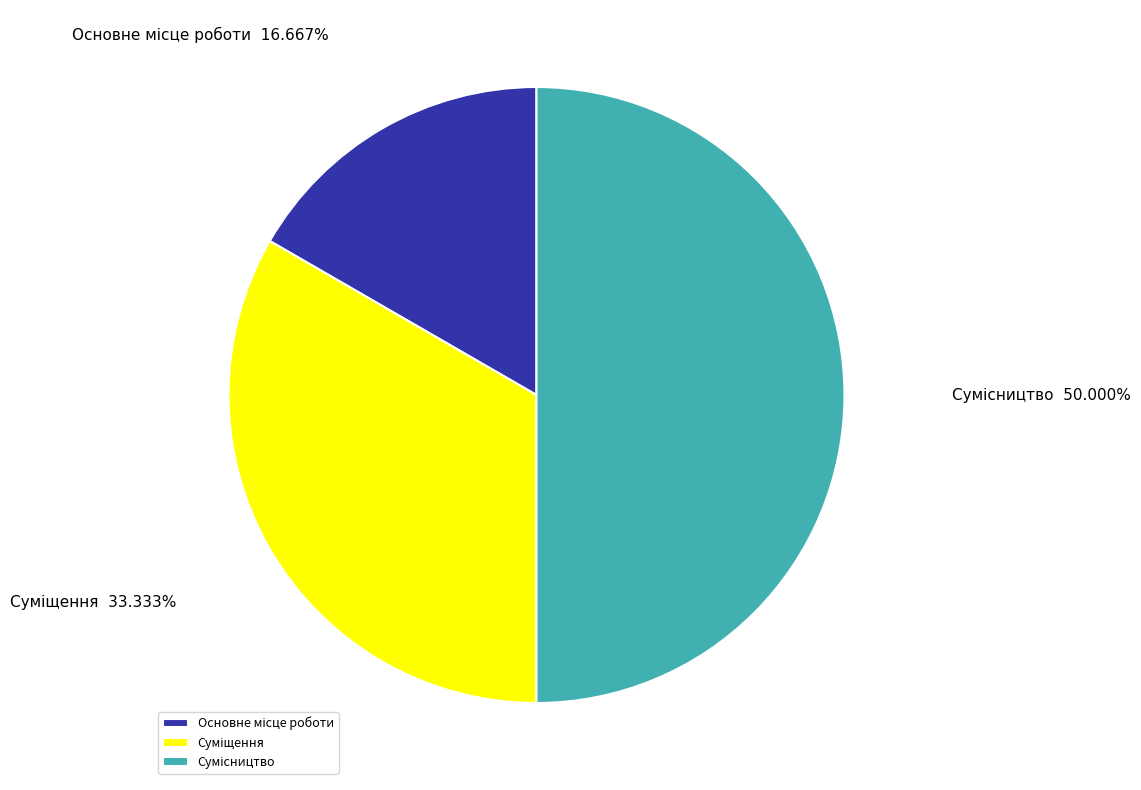

What percentage is the Суміщення slice, to the nearest percent?

33%